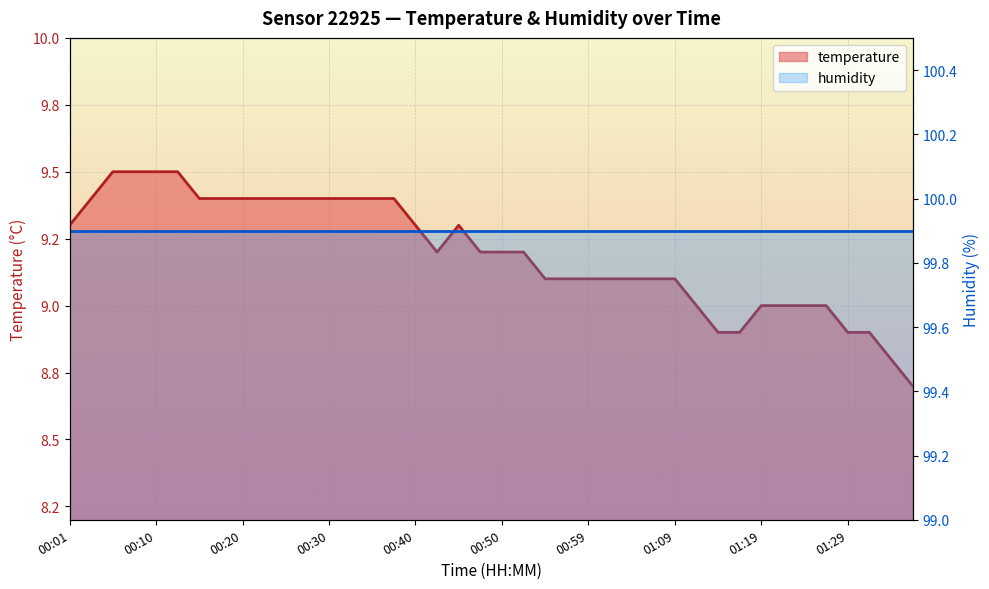

Is it true that the value at 00:27 is 9.4?

True